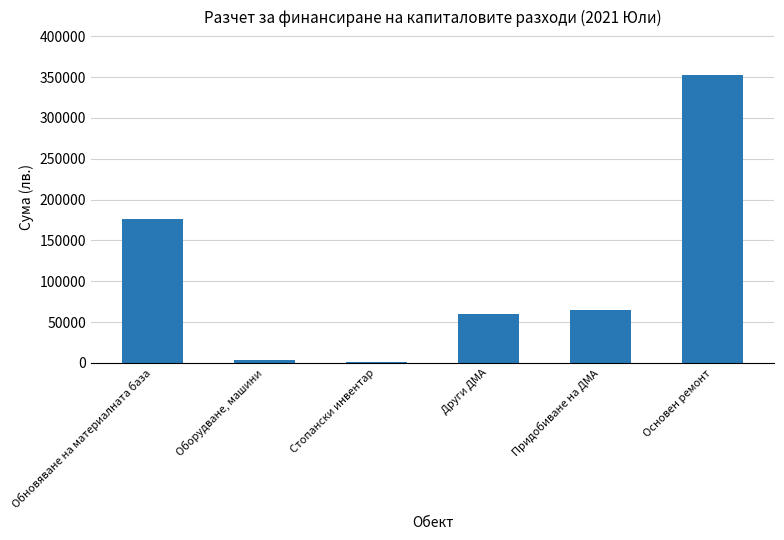

Reading left to right, transcribe all the data shown in this chart.

Обновяване на материалната база=176362	Оборудване, машини=4190	Стопански инвентар=1399	Други ДМА=59703	Придобиване на ДМА=65292	Основен ремонт=352723